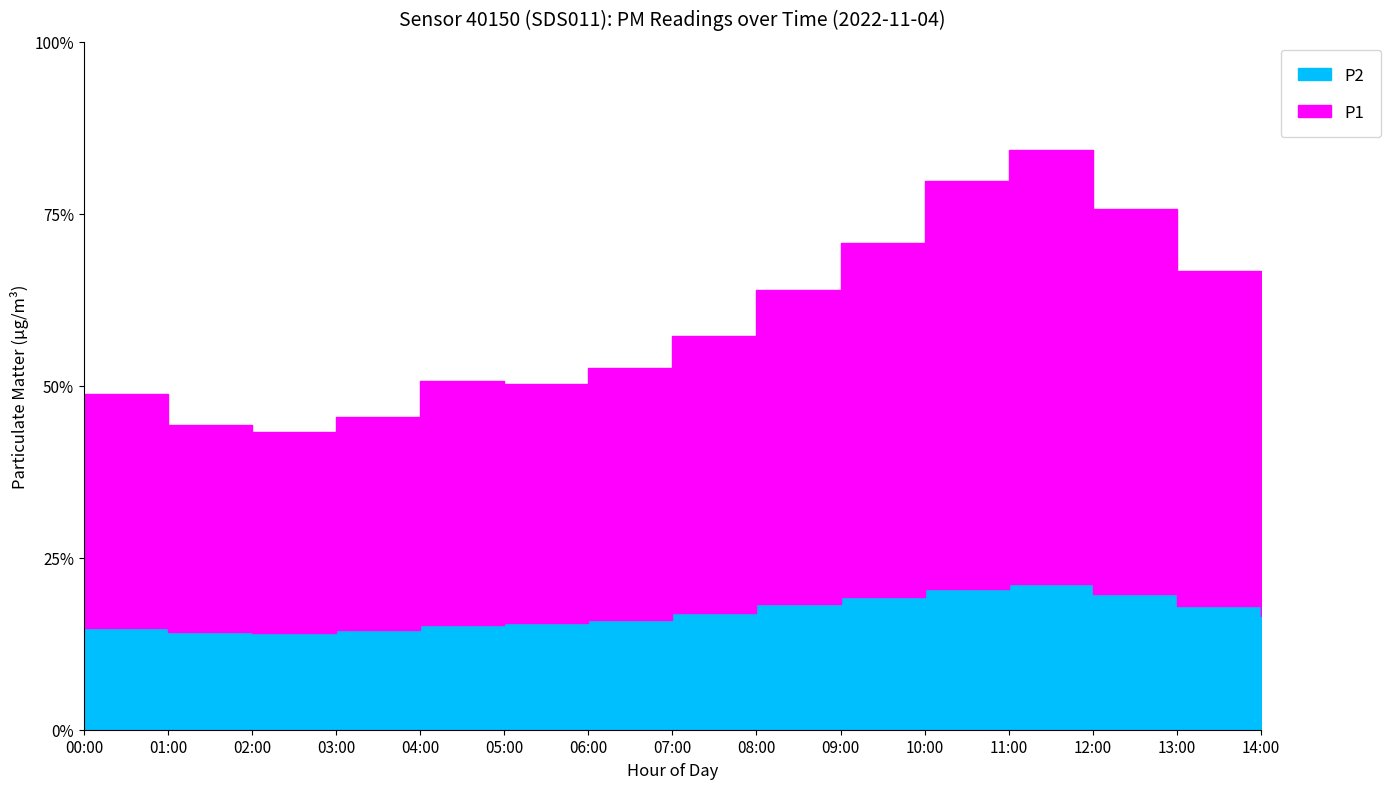

List the series in order of their peak value, lowest first.

P2, P1